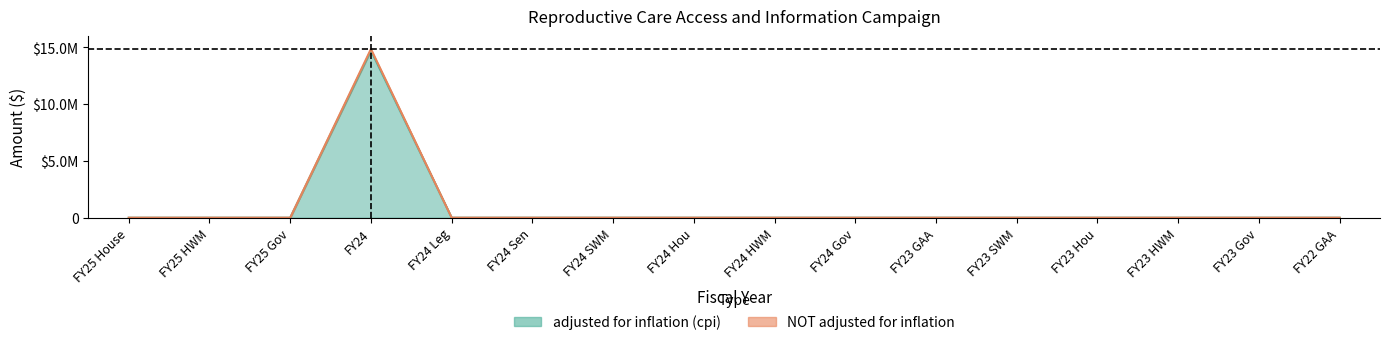

What are all the series names shown in the legend?

adjusted for inflation (cpi), NOT adjusted for inflation